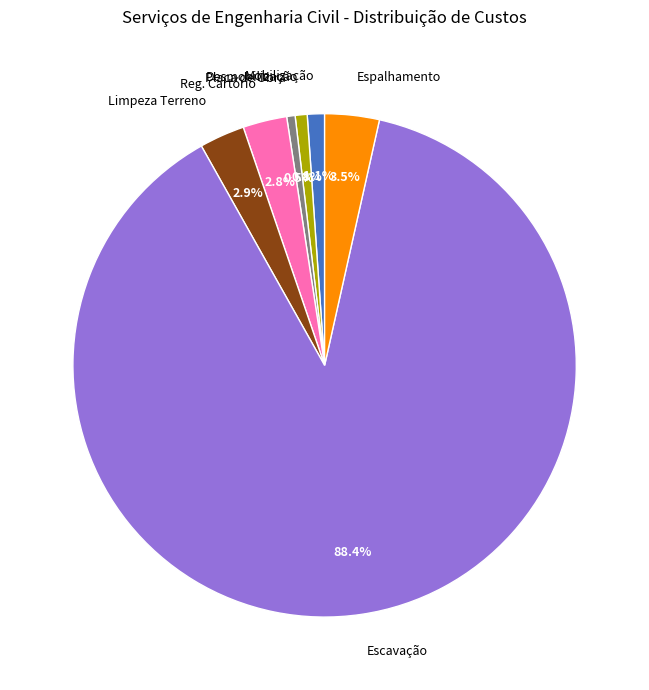

To the nearest percent, what is the average slice percentage?

14%